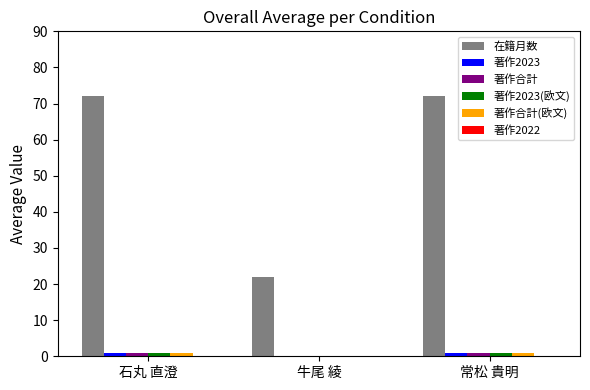

How many series are shown in this chart?

5